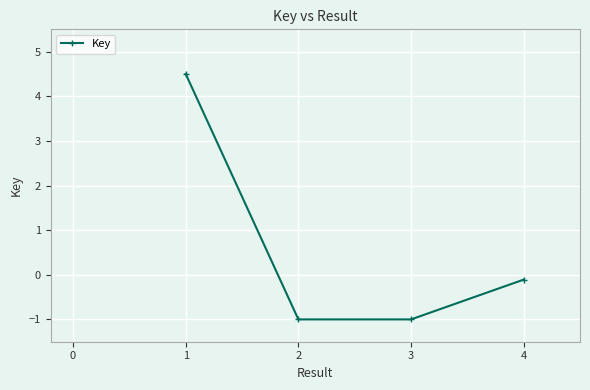

Reading left to right, extract all data points from this chart.

4.5	-1.0	-1.0	-0.1